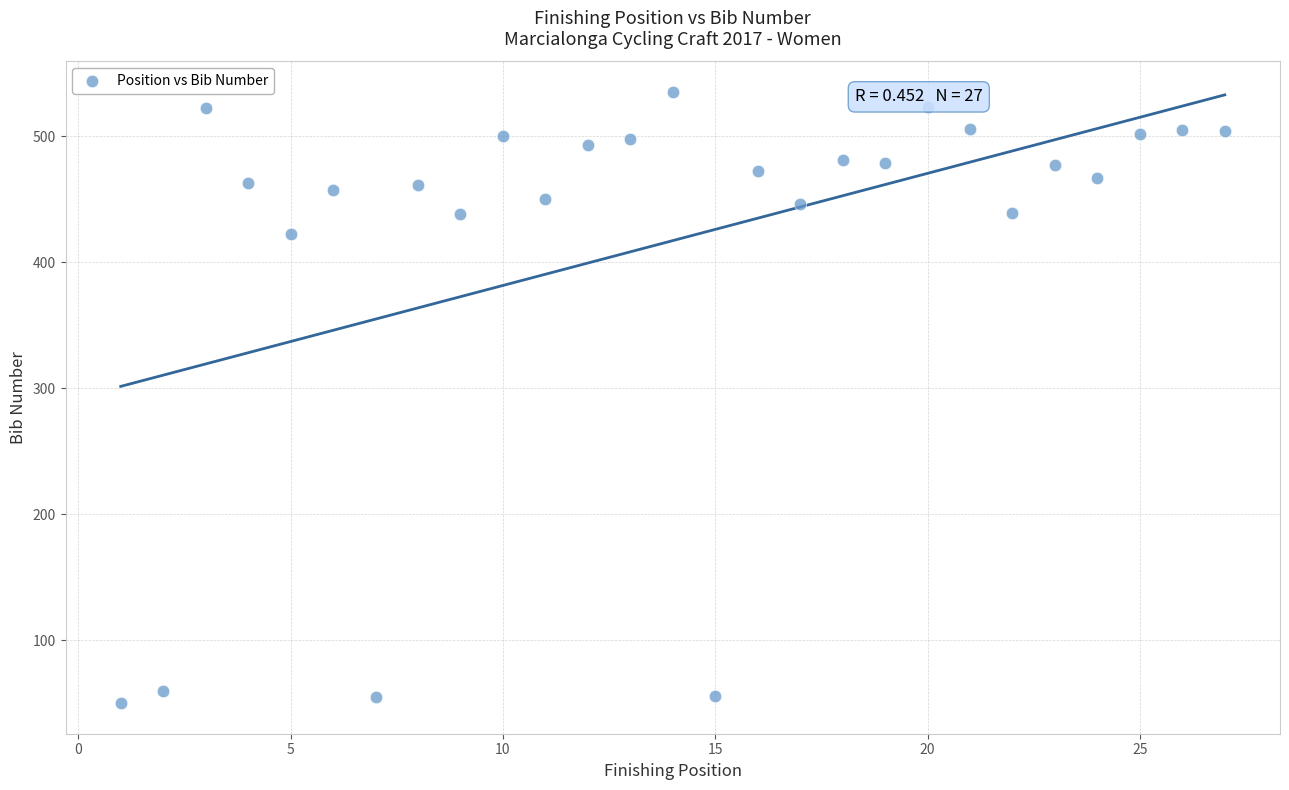

What Y value in the scatter plot is closest to 292?

422